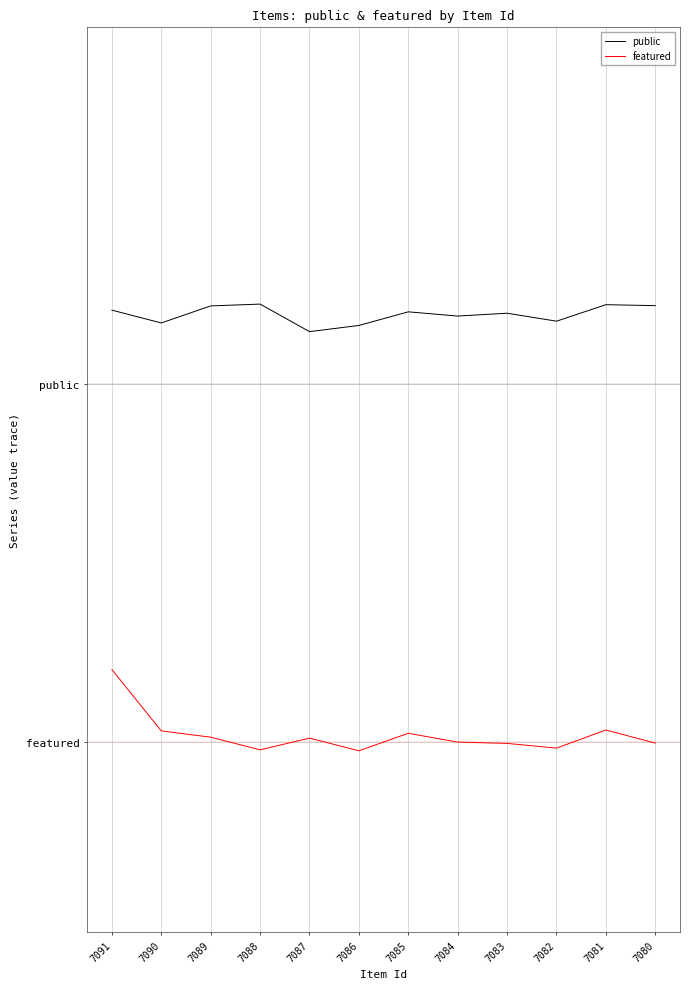

True or false: featured and public cross at least once.

False